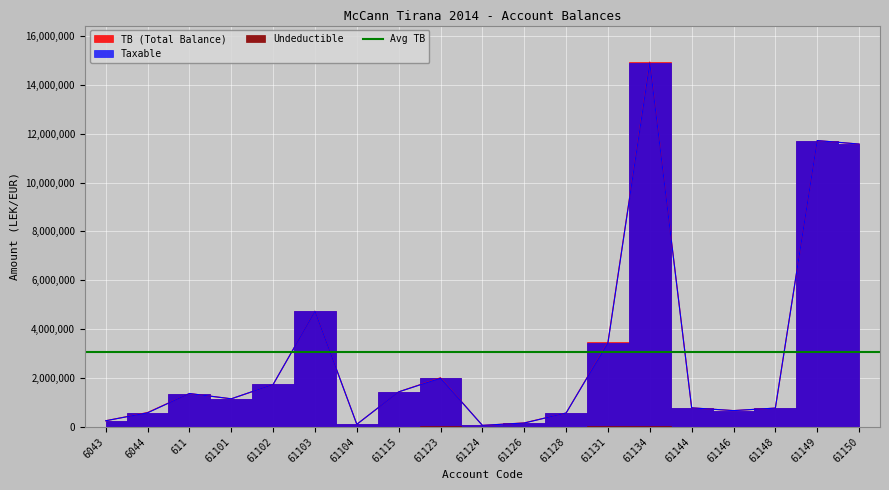

Reading right to left, transcribe all the data shown in this chart.

Taxable: 11574631.1	11717876.6	769080.9	666085.5	779642.1	14887859.8	3437988.5	567460.5	157990.0	61813.2	1991862.2	1433753.2	105900.0	4731146.9	1735151.5	1149043.7	1366068.5	575296.9	250227.1
TB: 11574631.1	11717876.6	769080.9	666085.5	779642.1	14931158.8	3465988.5	567460.5	163090.0	61813.2	2010362.2	1434003.2	105900.0	4735066.9	1735151.5	1149043.7	1366068.5	588118.9	250227.1